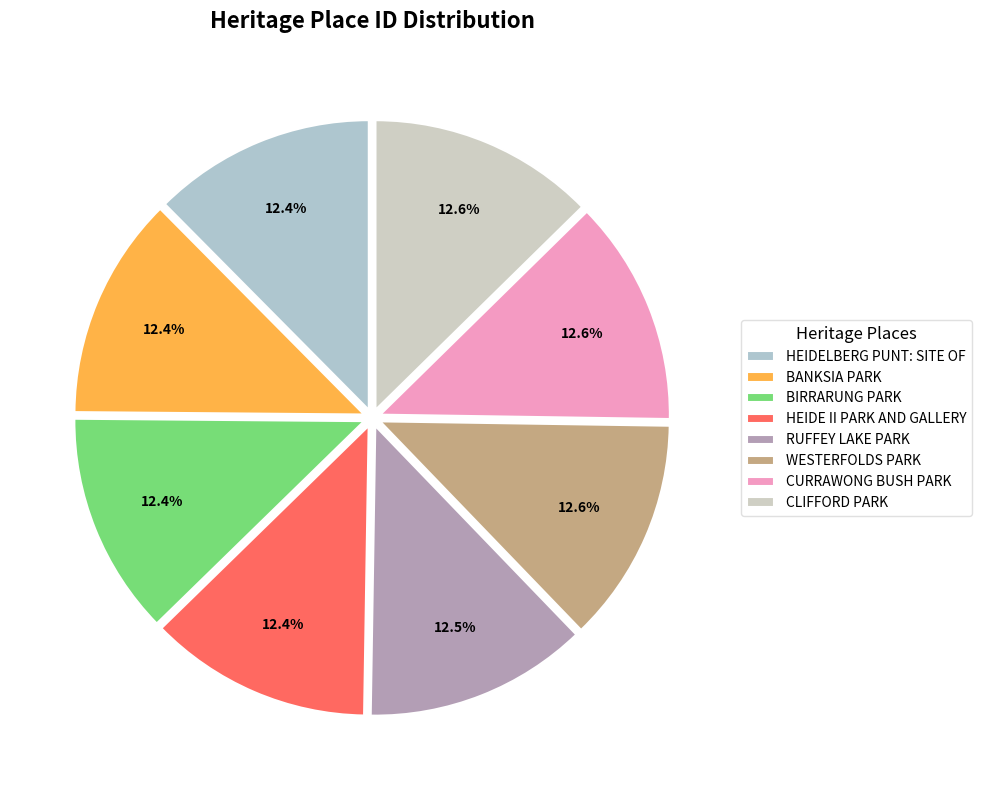

How many slices are in this pie chart?

8